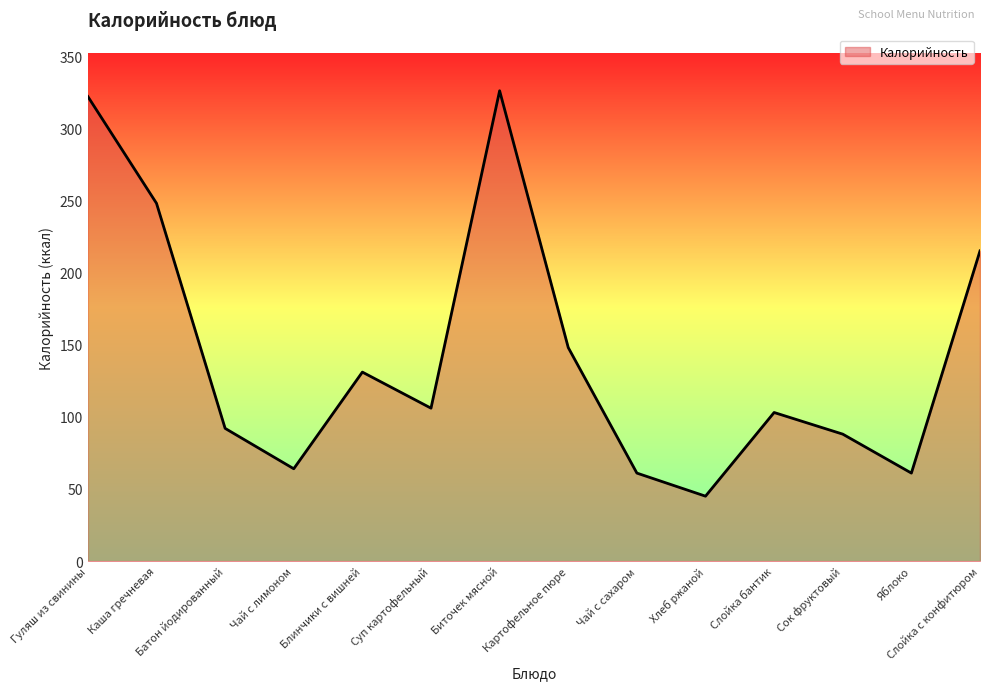

What is the ratio of the value at Слойка с конфитюром to the value at Картофельное пюре?

1.5